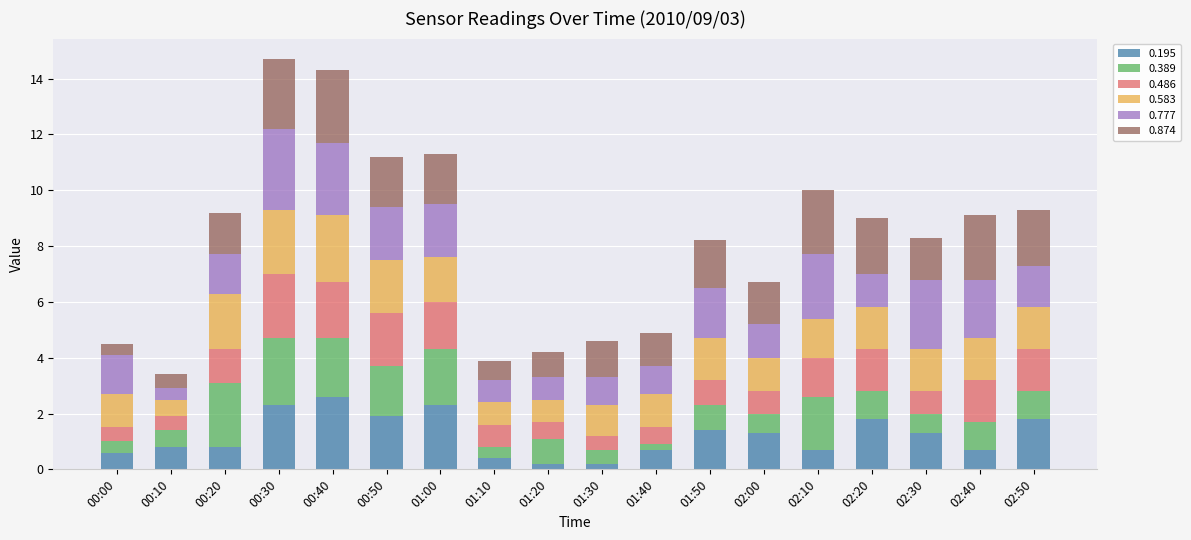

What is the maximum value for 0.195?

2.6